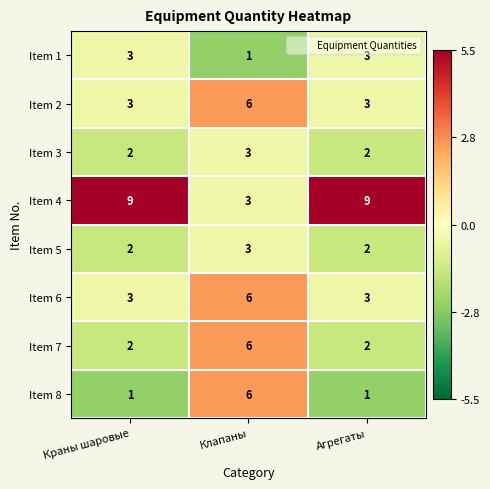

Reading right to left, list all the values displayed in this chart.

Item 1: Агрегаты=3	Клапаны=1	Краны шаровые=3
Item 2: Агрегаты=3	Клапаны=6	Краны шаровые=3
Item 3: Агрегаты=2	Клапаны=3	Краны шаровые=2
Item 4: Агрегаты=9	Клапаны=3	Краны шаровые=9
Item 5: Агрегаты=2	Клапаны=3	Краны шаровые=2
Item 6: Агрегаты=3	Клапаны=6	Краны шаровые=3
Item 7: Агрегаты=2	Клапаны=6	Краны шаровые=2
Item 8: Агрегаты=1	Клапаны=6	Краны шаровые=1